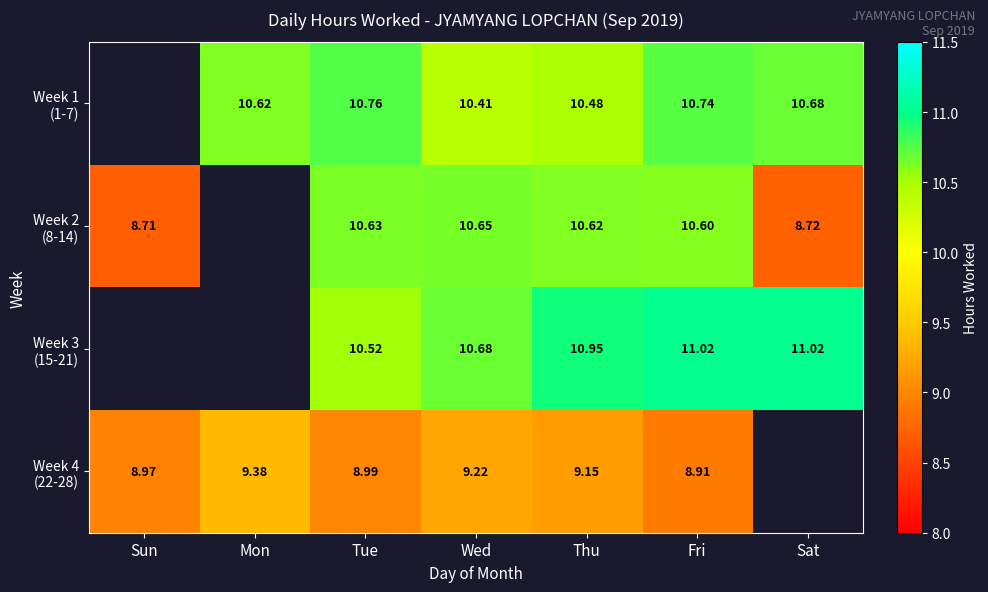

The Week 1 (1-7) series shows 17.5 at Mon. True or false?

False